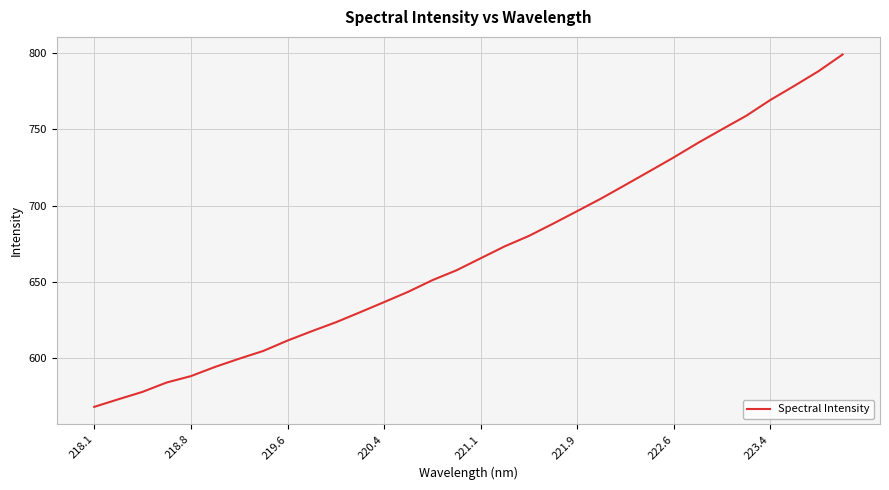

What is the difference between the maximum and minimum values?

231.2